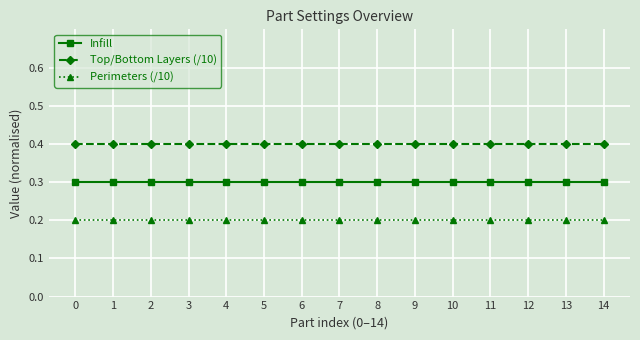

The value of Top/Bottom Layers (/10) at 6 is 0.4. True or false?

True